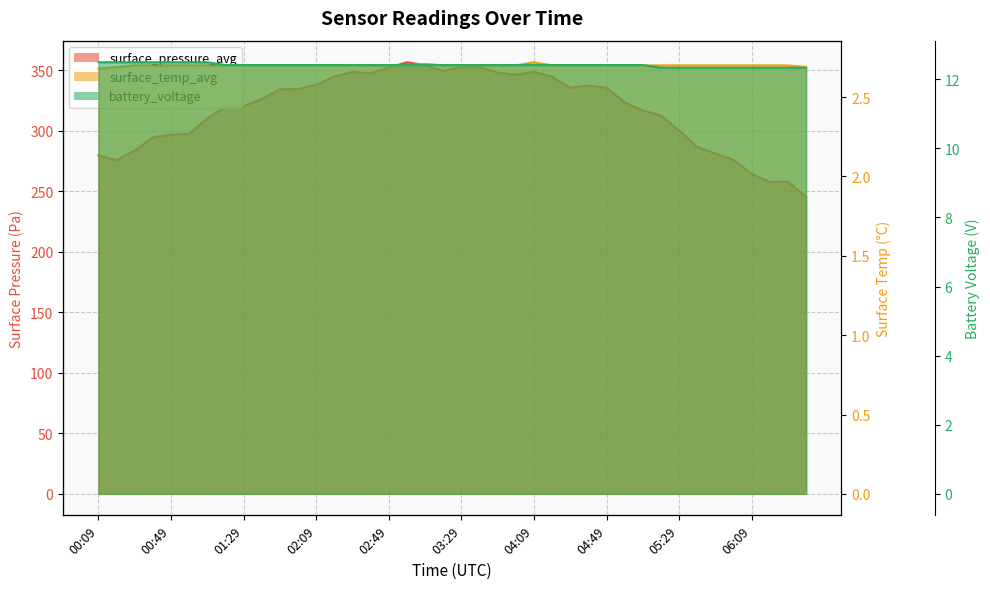

Reading right to left, what are all the values shown in this chart?

surface_pressure_avg: 245.2	258.1	257.8	264.5	276.1	281.4	286.6	300.4	312.8	316.8	323.6	335.8	337.5	335.7	344.8	349.0	346.5	348.2	352.6	352.7	349.6	354.5	356.8	352.3	347.7	348.8	345.0	338.2	334.6	334.4	326.4	320.5	320.1	310.5	297.8	296.8	294.7	283.7	275.8	279.8
surface_temp_avg: 2.7	2.7	2.7	2.7	2.7	2.7	2.7	2.7	2.7	2.7	2.7	2.7	2.7	2.7	2.7	2.7	2.7	2.7	2.7	2.7	2.7	2.7	2.7	2.7	2.7	2.7	2.7	2.7	2.7	2.7	2.7	2.7	2.7	2.7	2.7	2.7	2.7	2.7	2.7	2.7
battery_voltage: 12.3	12.3	12.3	12.3	12.3	12.3	12.3	12.3	12.3	12.4	12.4	12.4	12.4	12.4	12.4	12.4	12.4	12.4	12.4	12.4	12.4	12.4	12.4	12.4	12.4	12.4	12.4	12.4	12.4	12.4	12.4	12.4	12.4	12.5	12.5	12.5	12.5	12.5	12.5	12.5